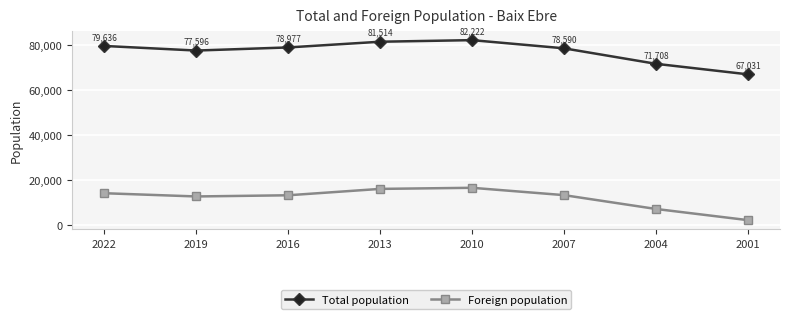

The value of Total population at 2004 is 71708. True or false?

True